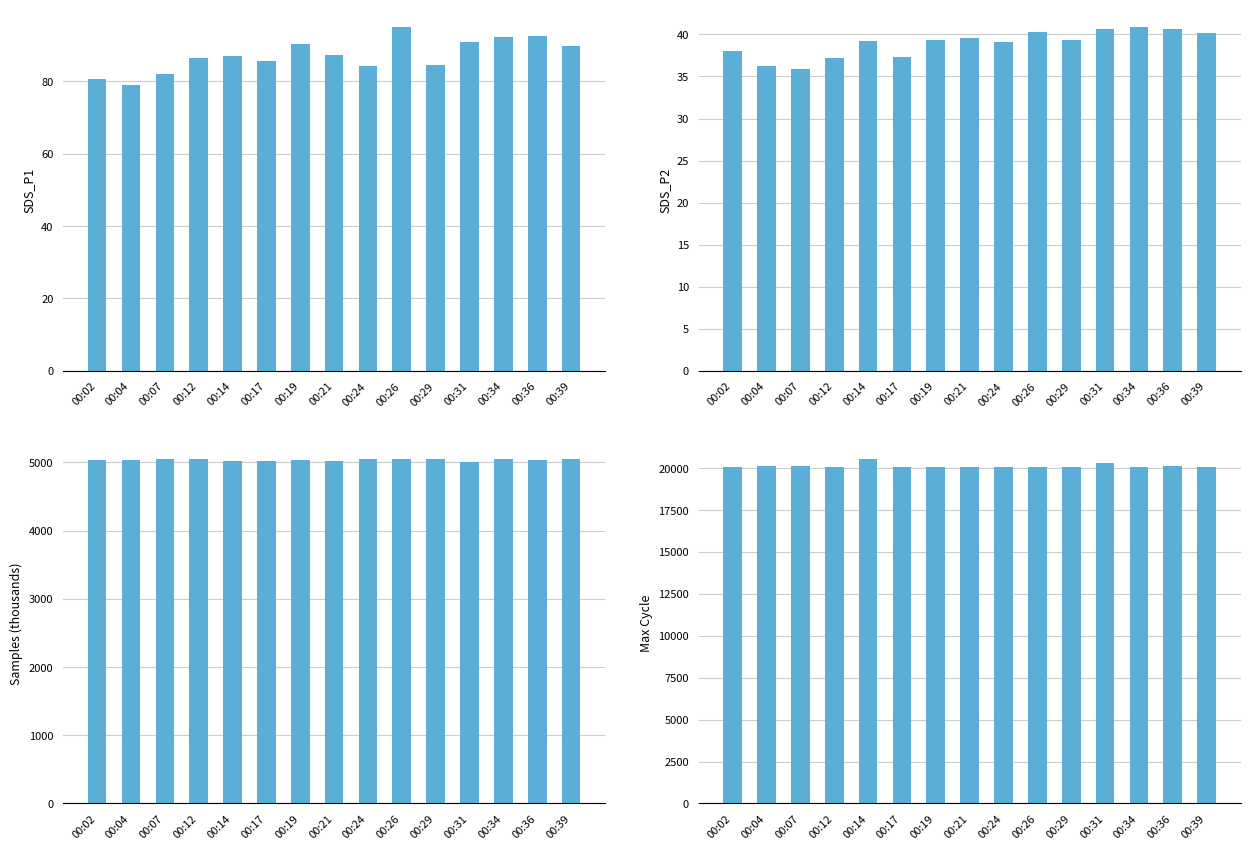

At 00:17, list the series in order from smallest to largest.

SDS_P2, SDS_P1, Samples (thousands), Max Cycle